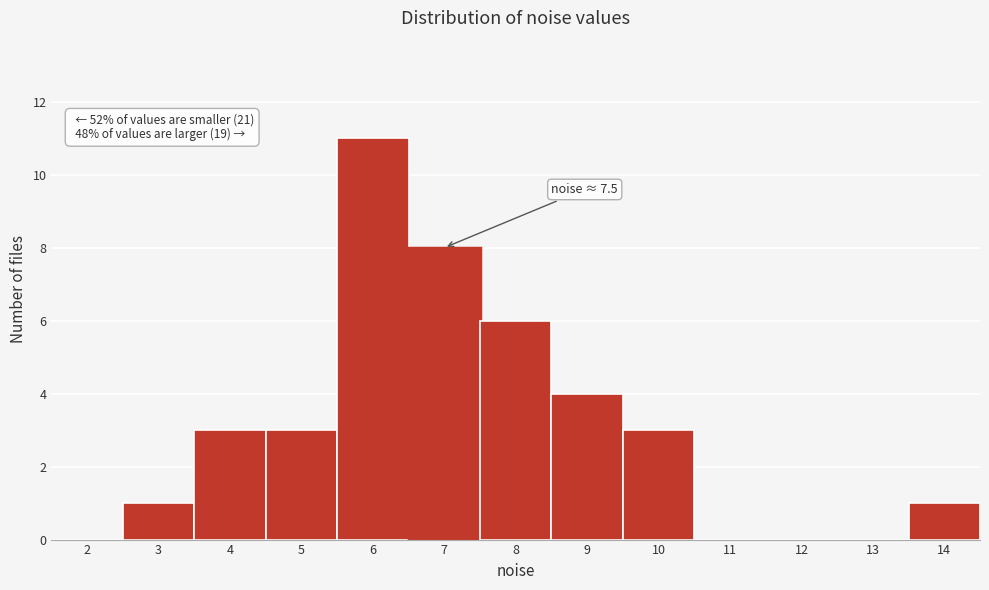

Reading left to right, transcribe all the data shown in this chart.

2=0	3=1	4=3	5=3	6=11	7=8	8=6	9=4	10=3	11=0	12=0	13=0	14=1